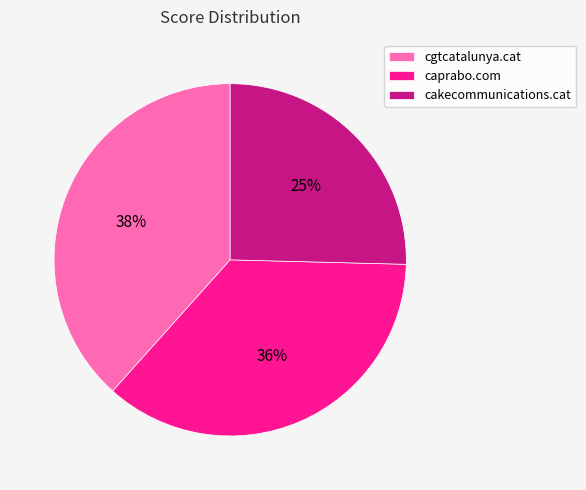

Combined, do cakecommunications.cat and caprabo.com account for over 50%?

Yes